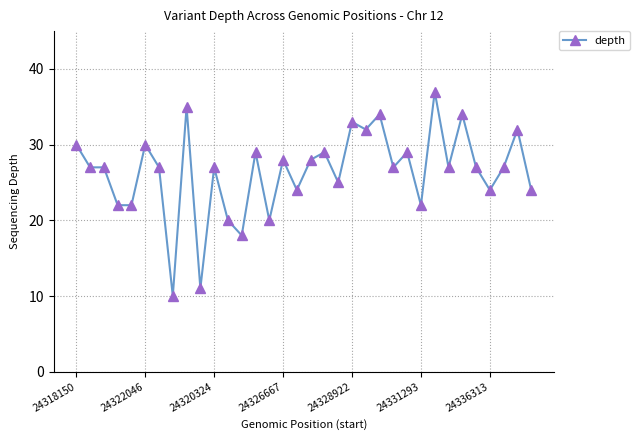

What is the value of the 9th point from the left?

35